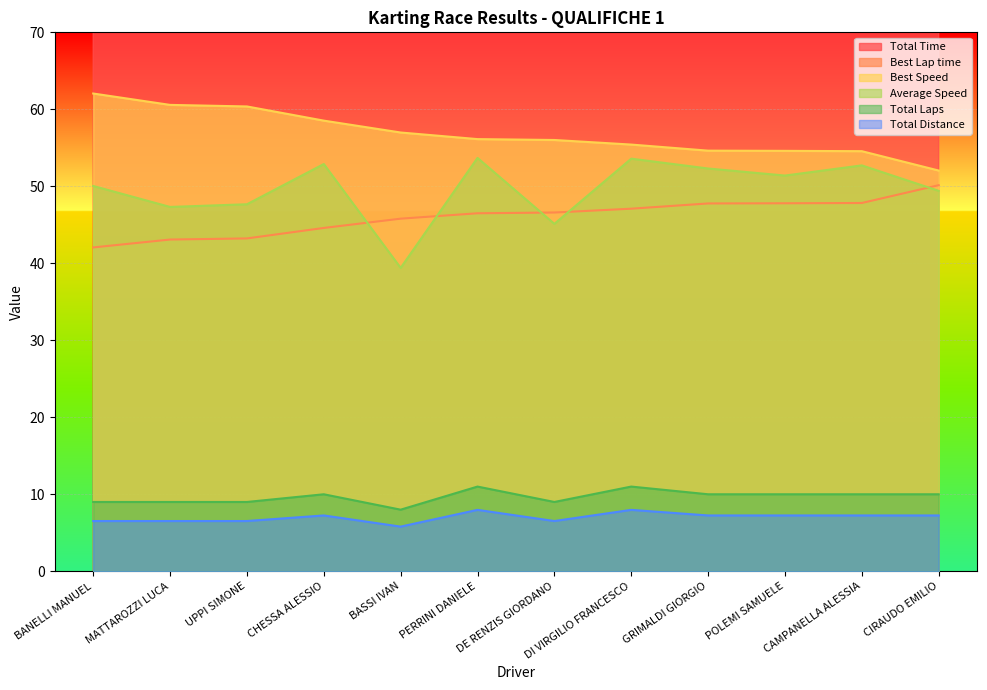

Does the chart display data point markers on the line(s)?

No